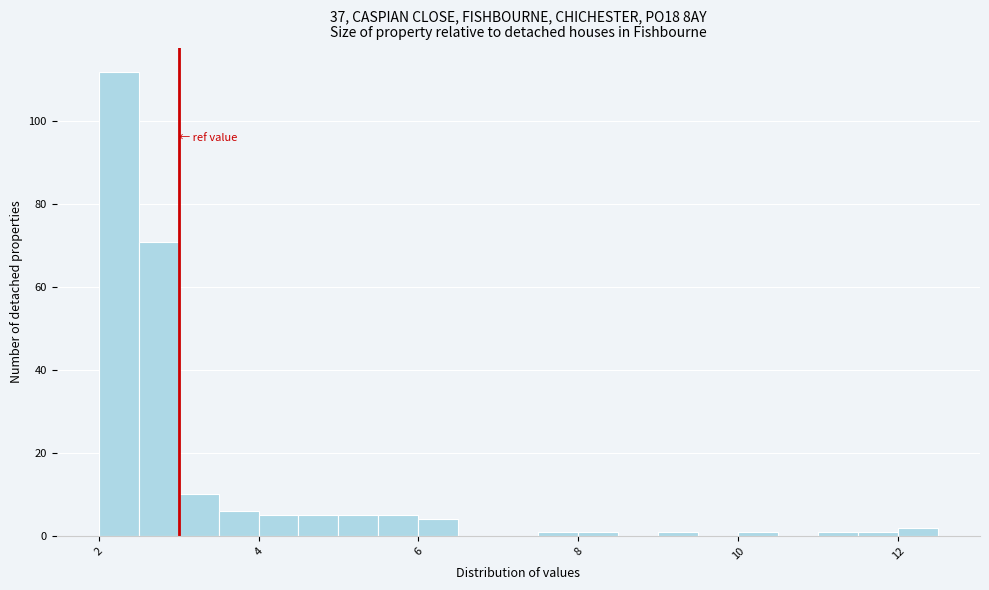

Read against the x-axis, roughly where is the centre of the tallest bar?

2.2